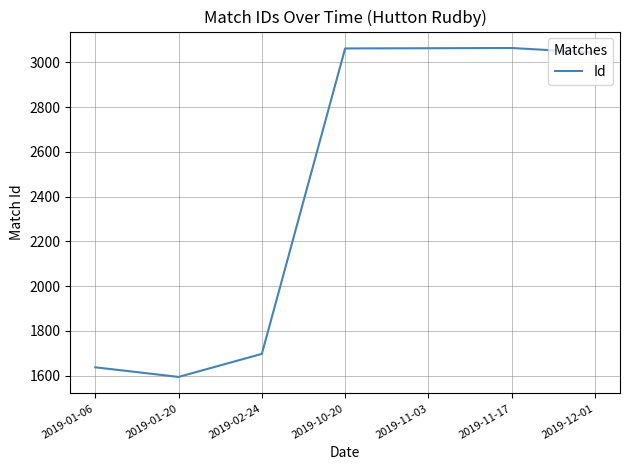

Read the value at 2019-11-17, to the nearest 50.

3050